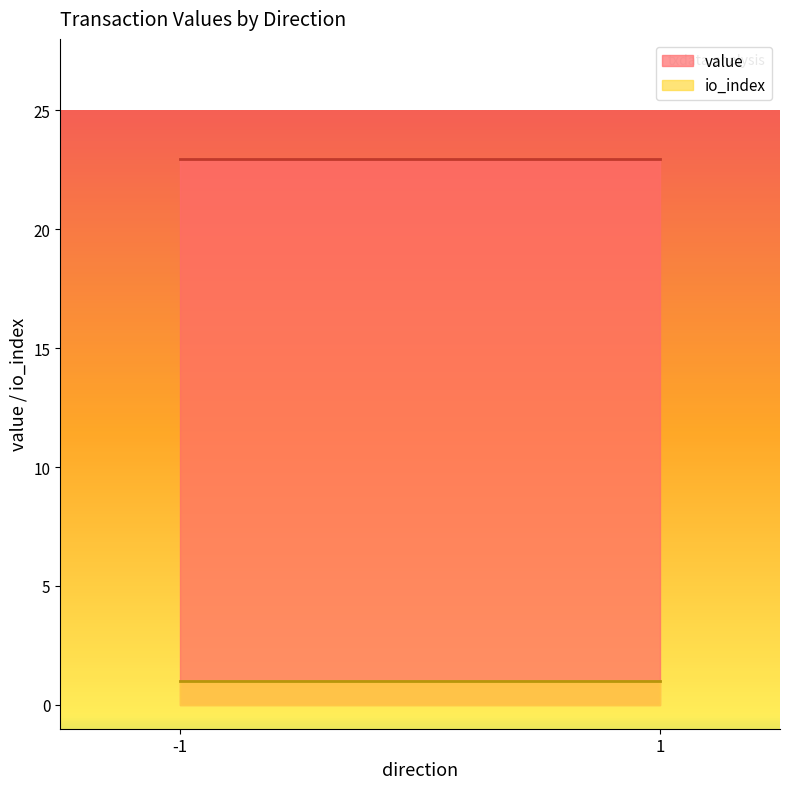

What are all the series names shown in the legend?

value, io_index